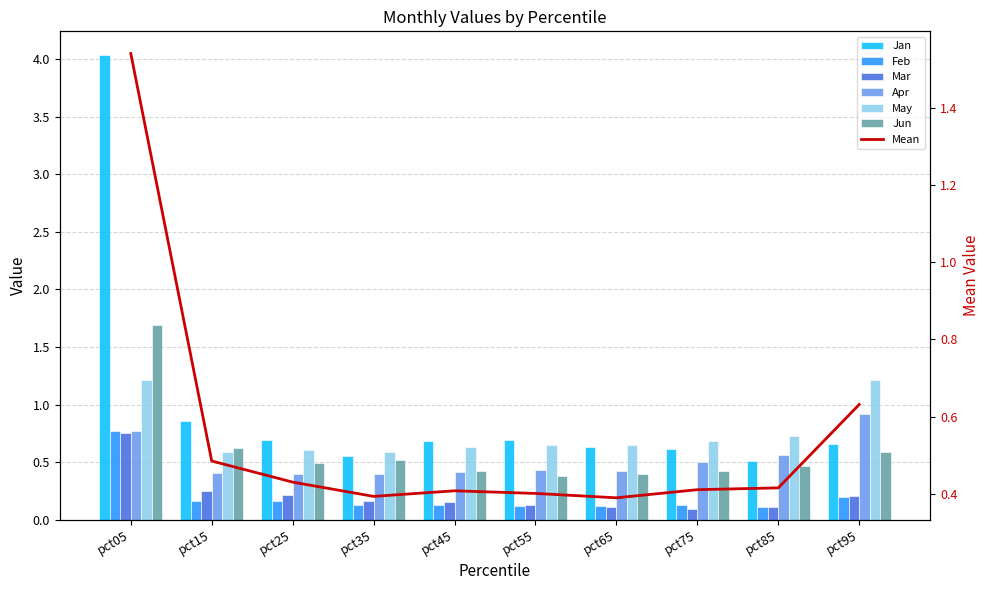

At which label is Apr closest to 0?

pct35